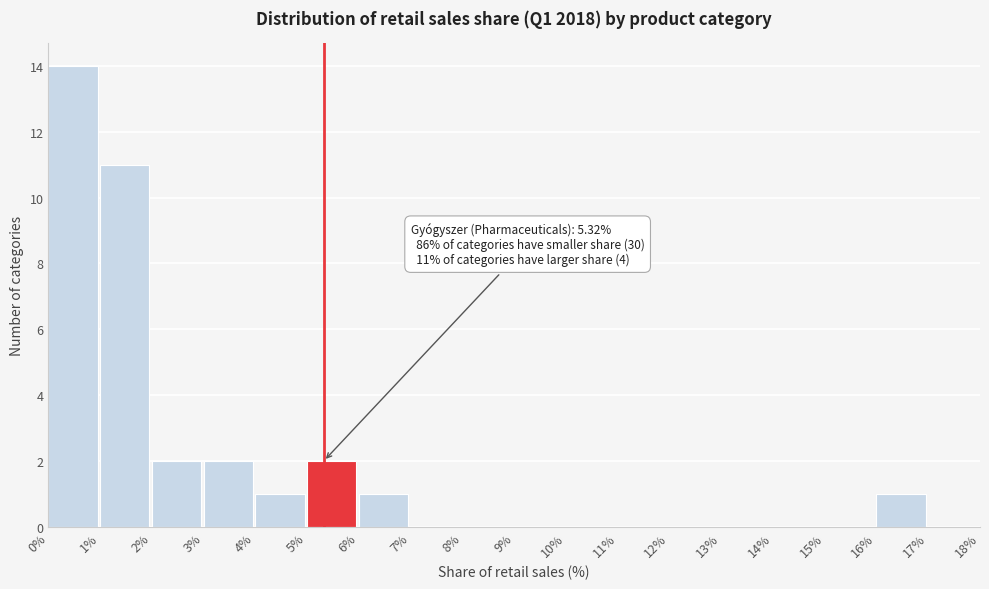

Which range on the x-axis has the tallest bar?

0% to 1%